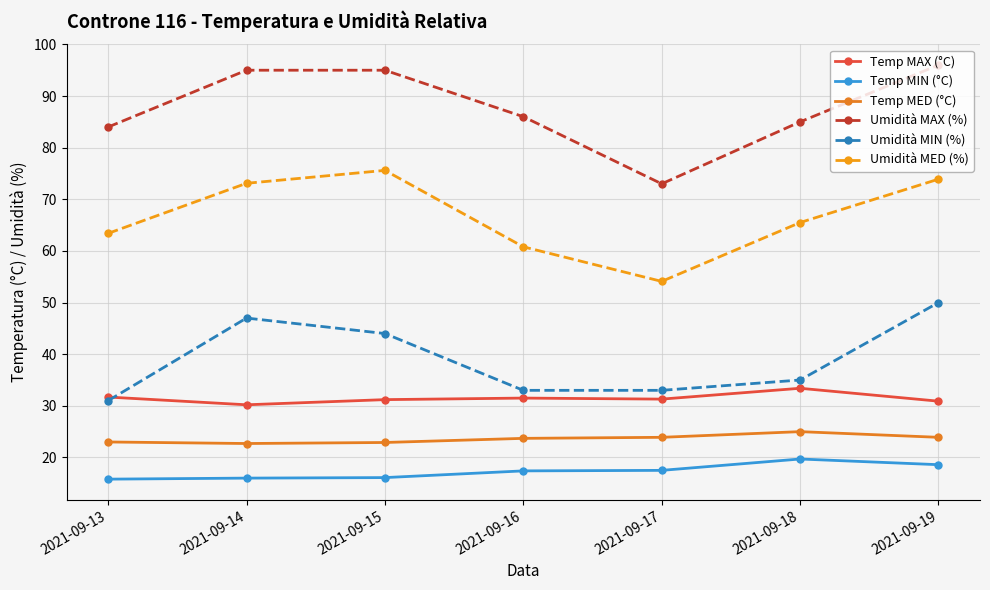

How many values in the Umidità MED (%) series exceed 65?

4